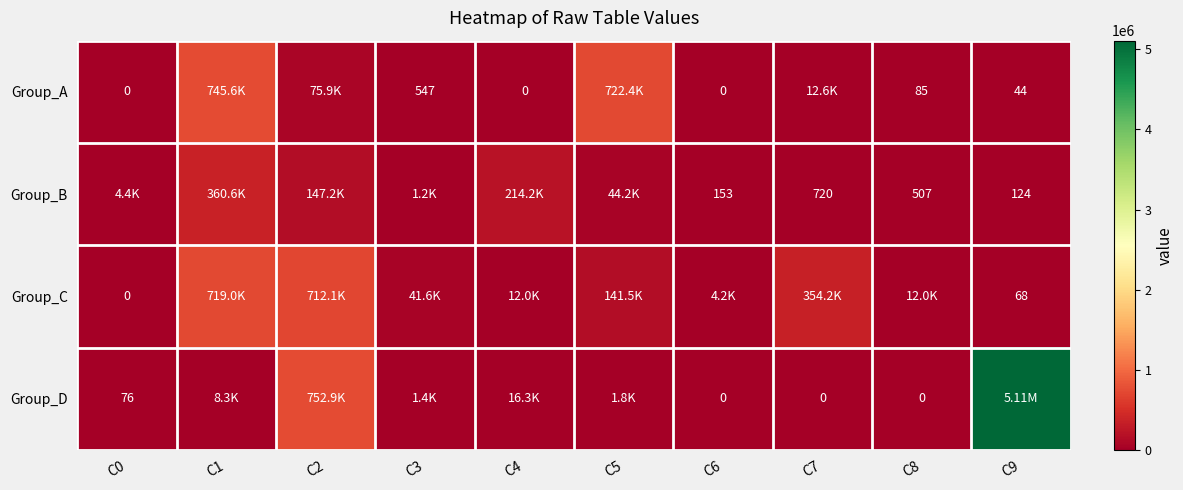

What is the approximate value of Group_B at C4?

214202